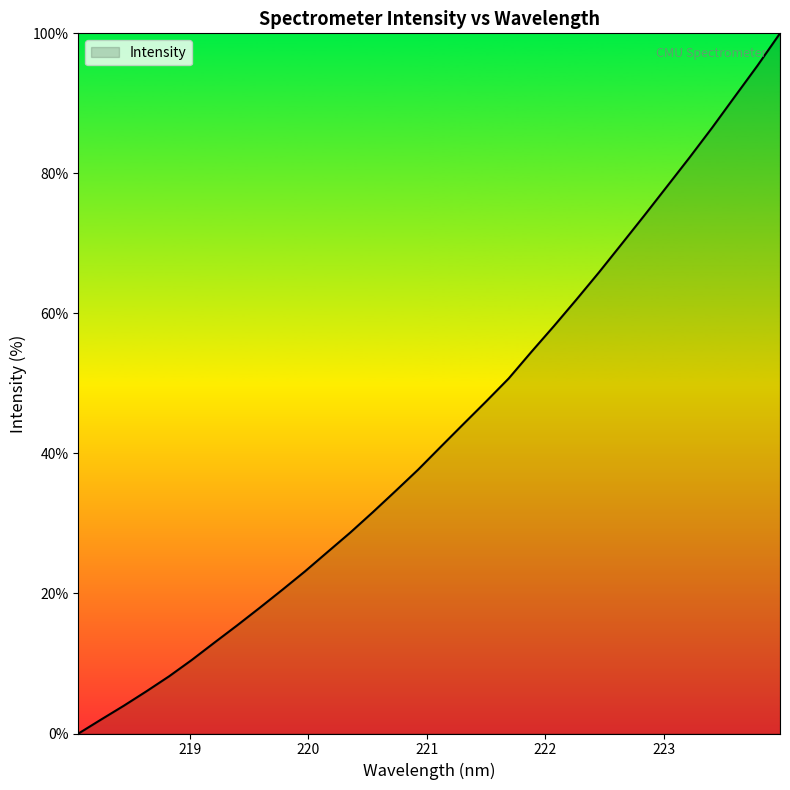

What is the maximum value shown in the chart?

100.0